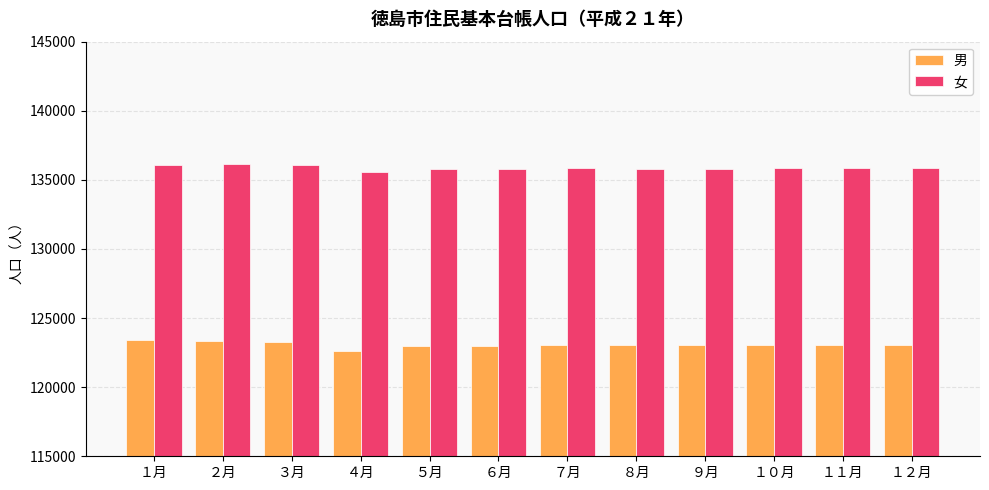

The 男 series shows 123046 at １２月. True or false?

True